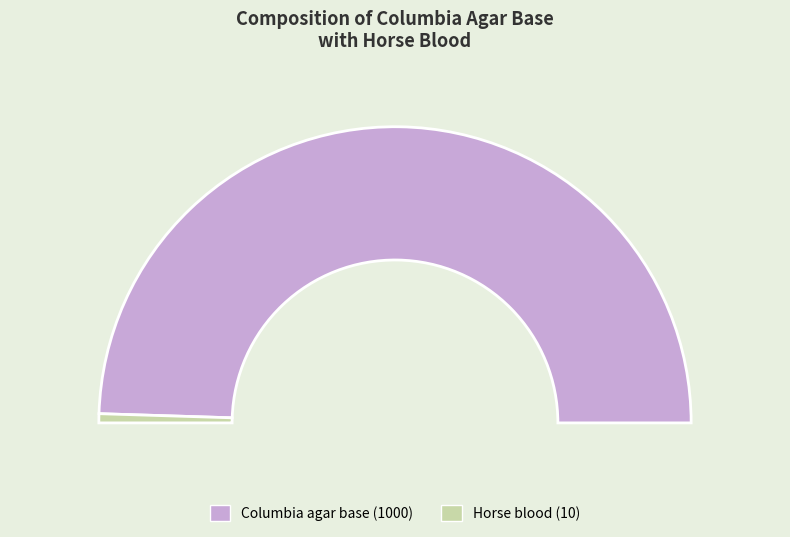

Is the sum of Columbia agar base and Horse blood greater than half?

Yes